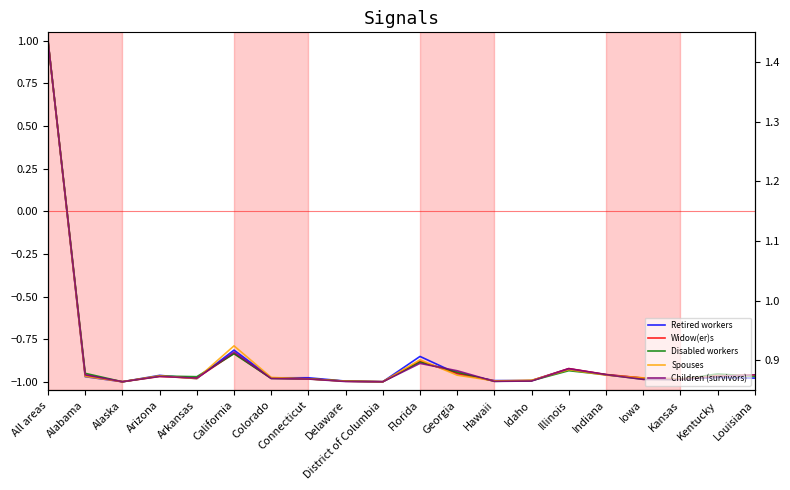

List the labels in order of Retired workers value, smallest first.

Alaska, District of Columbia, Delaware, Hawaii, Idaho, Kansas, Arkansas, Iowa, Louisiana, Colorado, Connecticut, Kentucky, Alabama, Arizona, Indiana, Georgia, Illinois, Florida, California, All areas